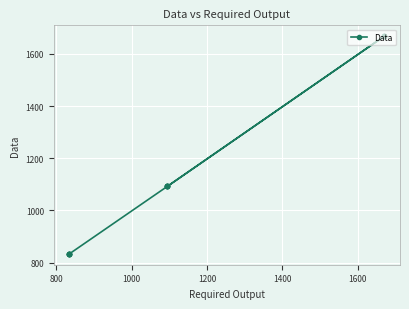

Count the number of data series in this chart.

1